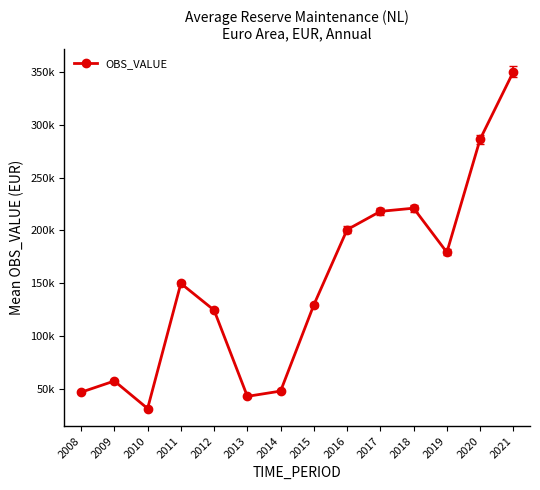

List the labels in order of value, largest first.

2021, 2020, 2018, 2017, 2016, 2019, 2011, 2015, 2012, 2009, 2014, 2008, 2013, 2010